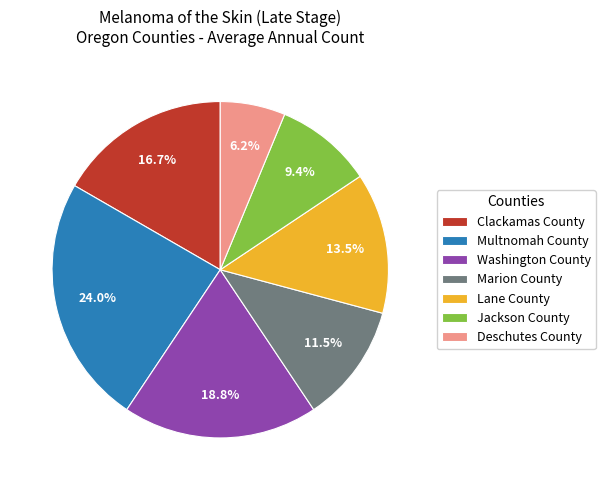

What percentage do Multnomah County and Deschutes County together represent?

30.2%